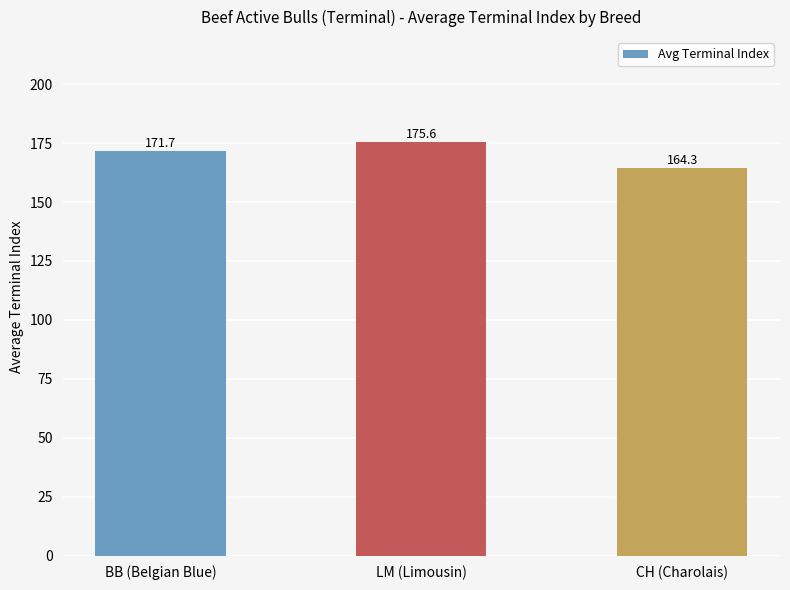

What position from the right is BB (Belgian Blue)?

3